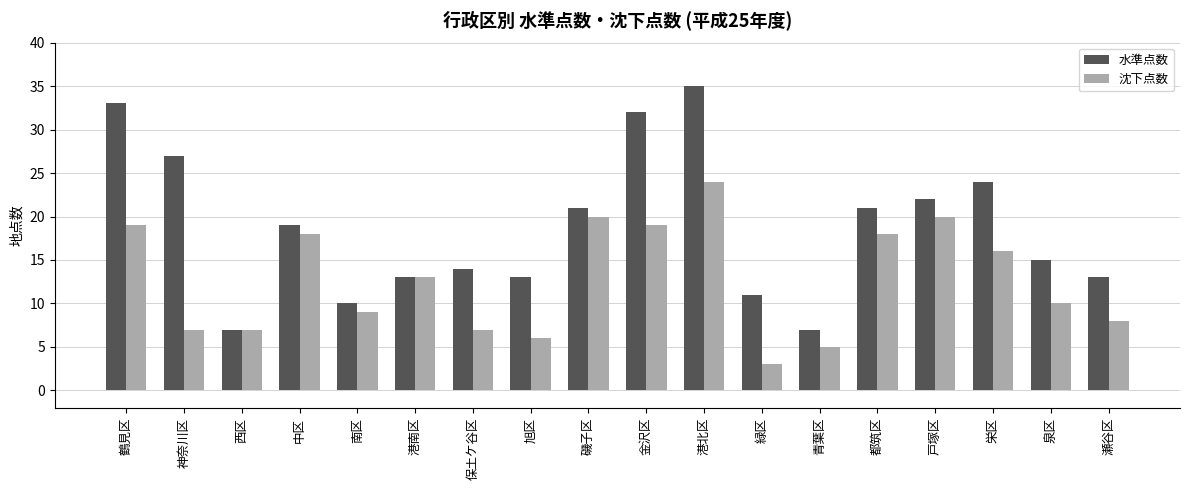

How many data points in 水準点数 are less than 19?

9